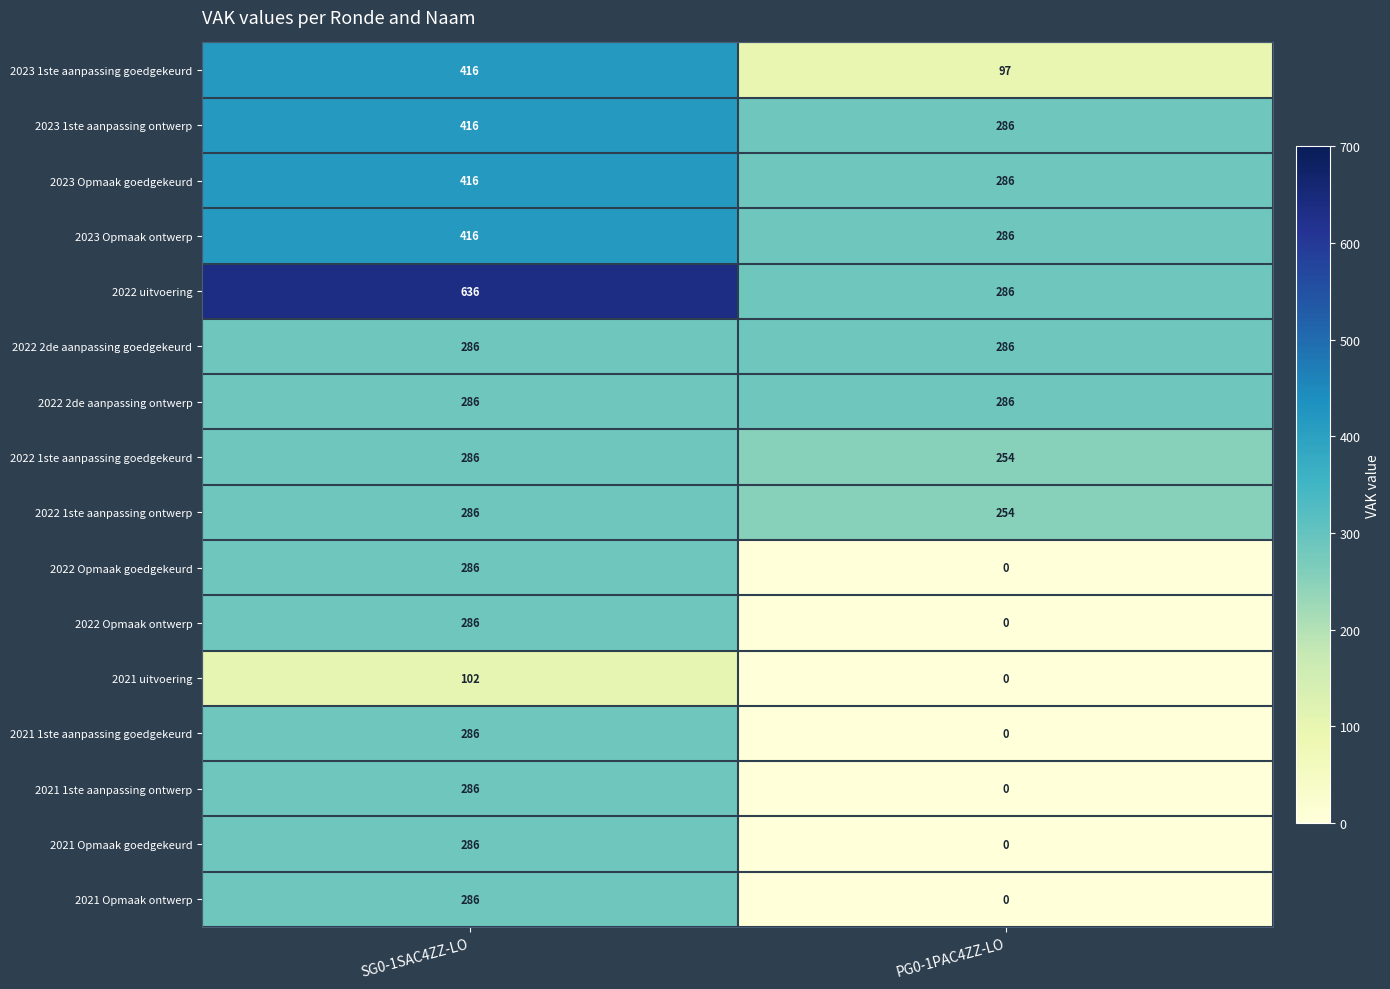

Is it true that 2022 Opmaak goedgekeurd equals -181 at PG0-1PAC4ZZ-LO?

False